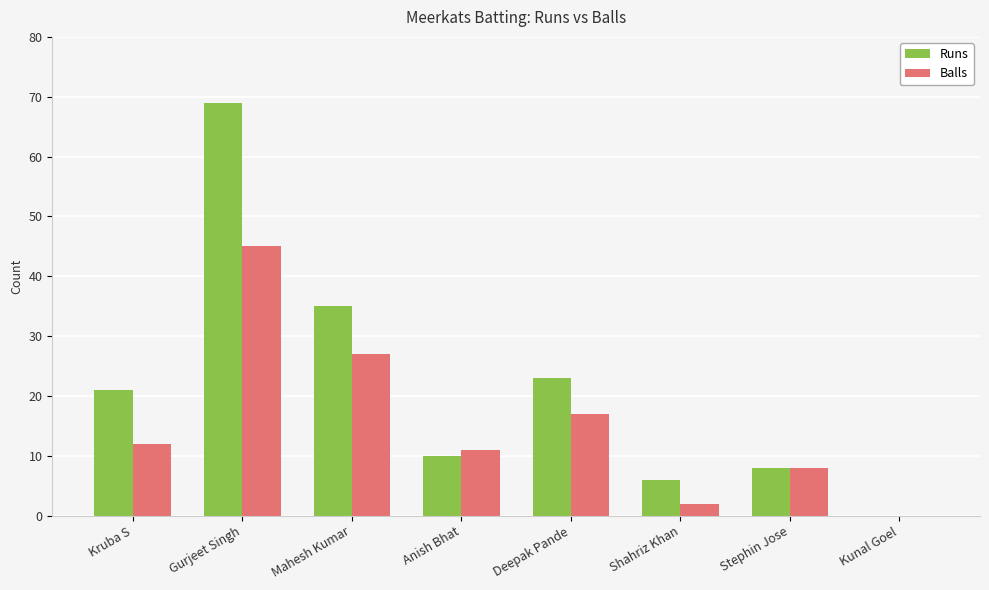

At which category does the chart reach its peak across all series?

Gurjeet Singh